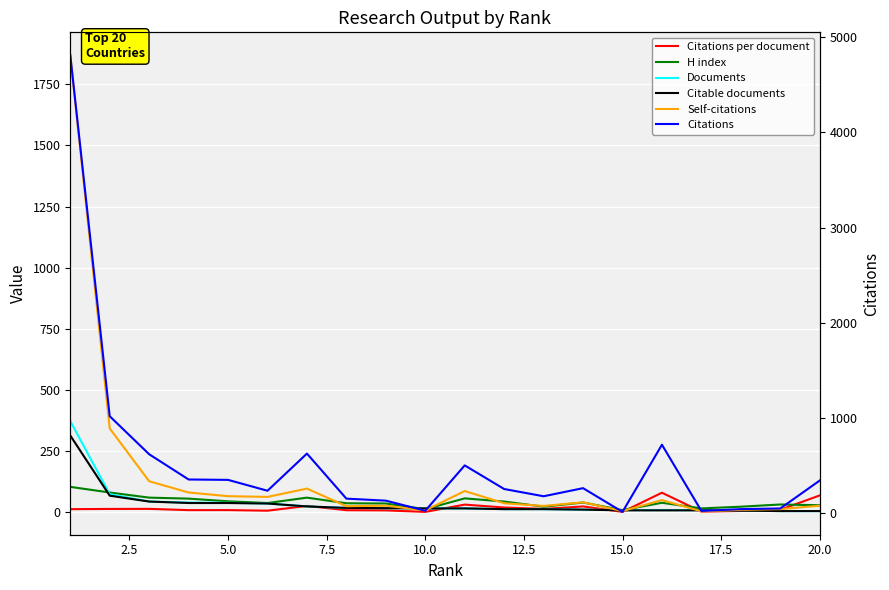

Between 2.5 and 5.0, which series saw the biggest shift?

Citations